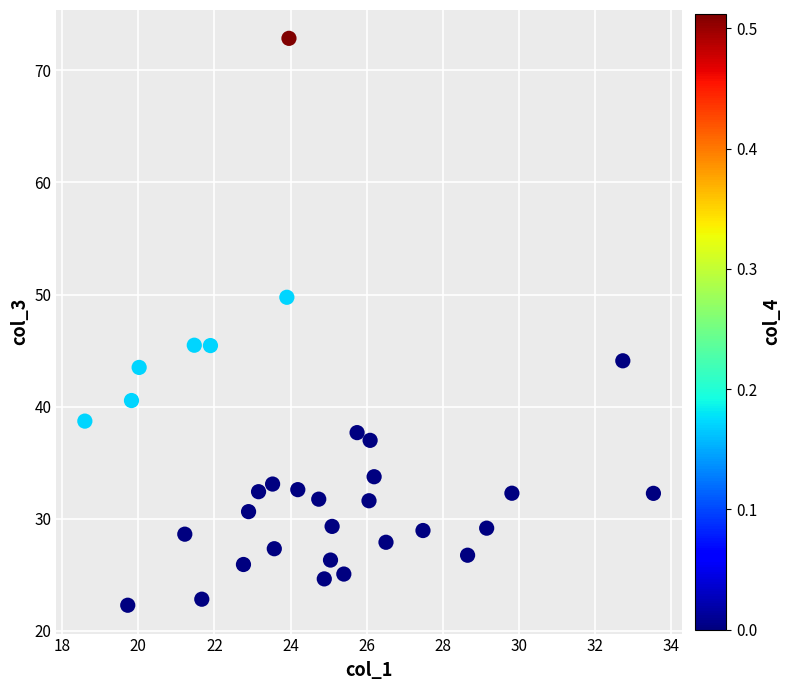

What is the range of Y values (max minus min)?

50.6